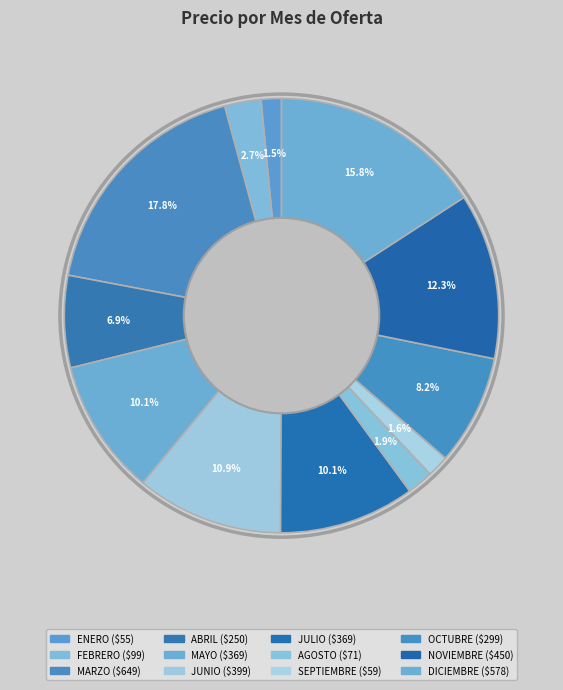

To the nearest percent, what is the difference between the DICIEMBRE and JUNIO slice percentages?

5%